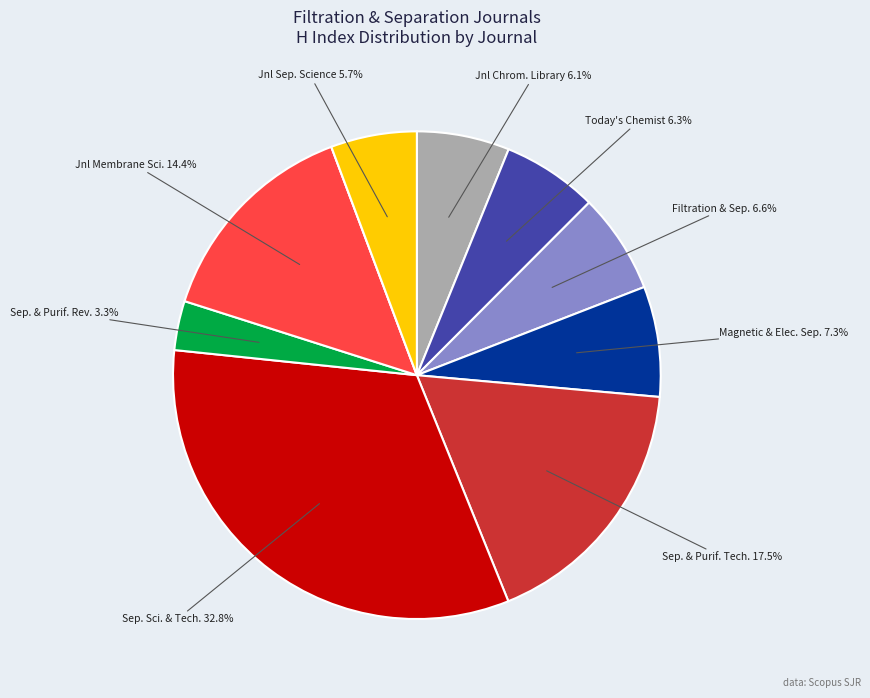

Is there any slice that represents more than half of the pie?

No